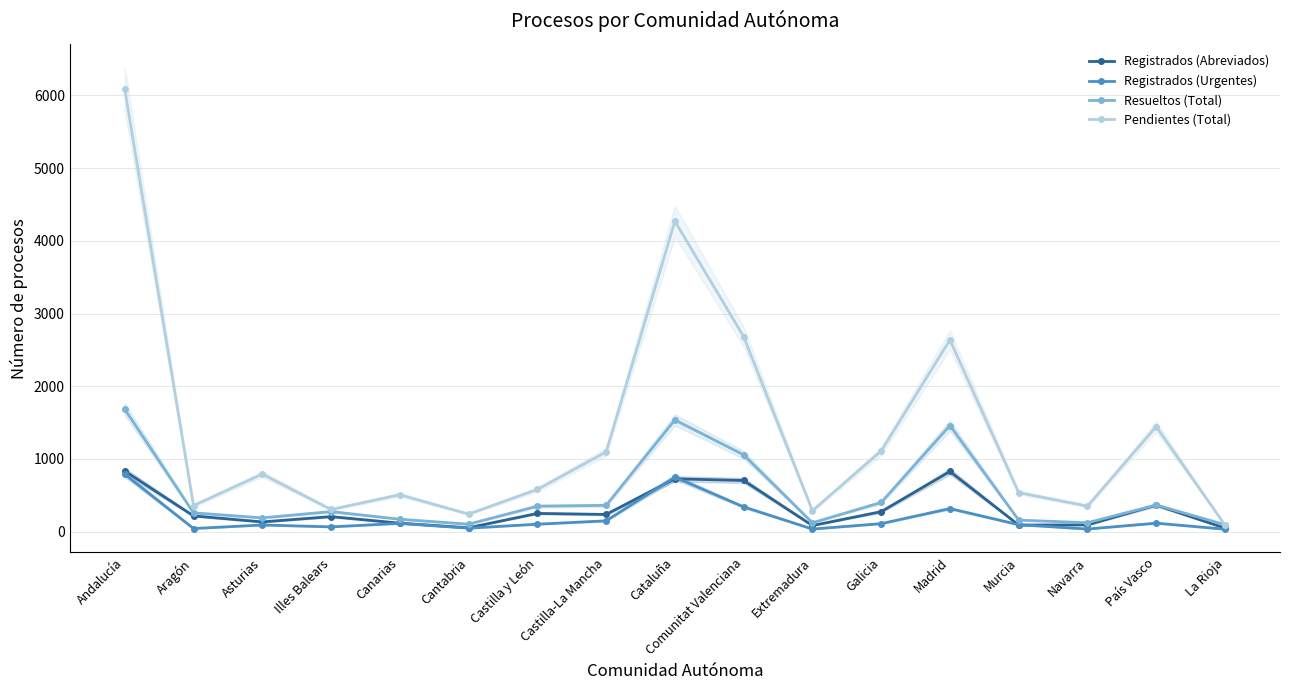

Count the number of categories in the chart.

17